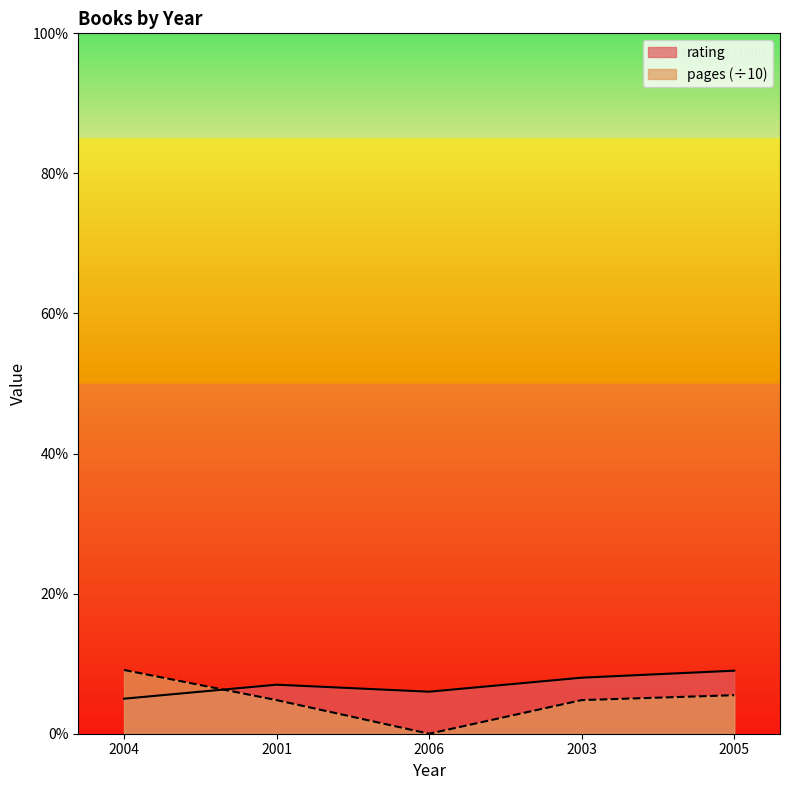

What is the average value of the pages series?

4.8